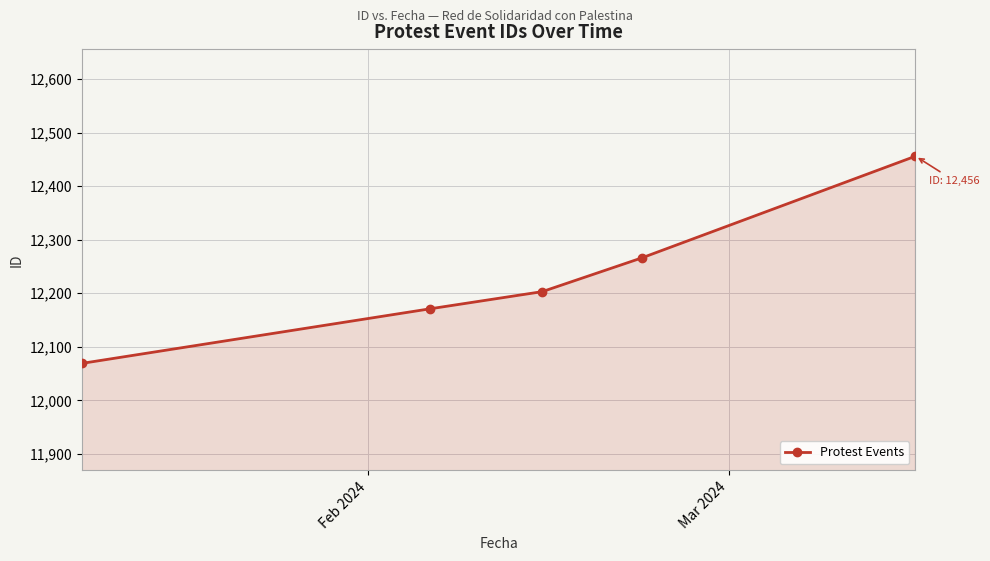

What is the difference between the second highest and minimum values?

197